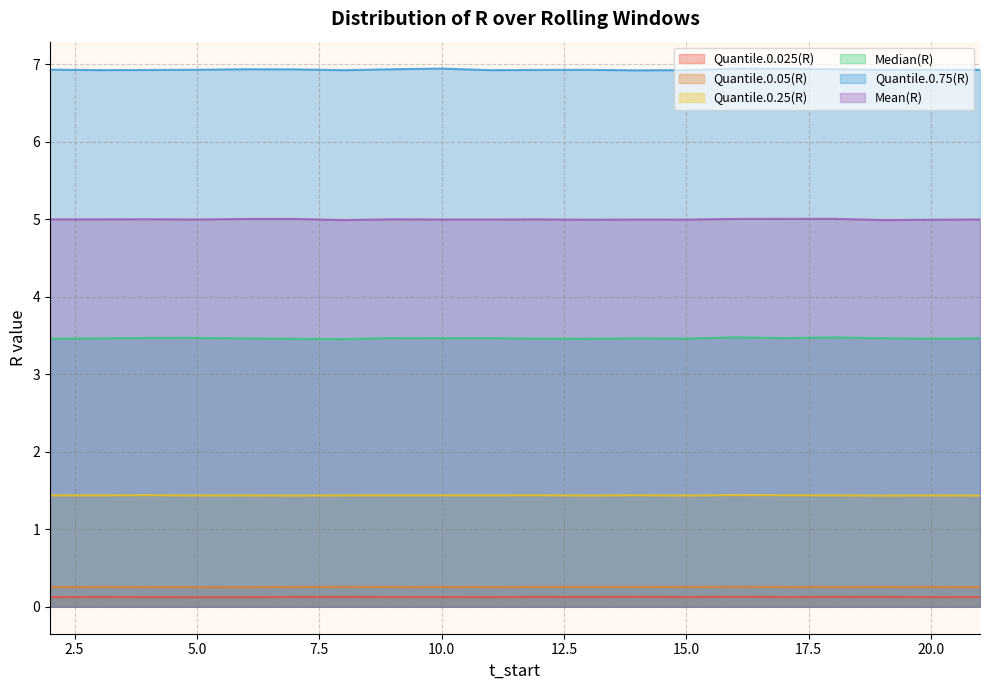

Reading left to right, list all the values displayed in this chart.

Quantile.0.025(R): 0.1	0.1	0.1	0.1	0.1	0.1	0.1	0.1	0.1	0.1	0.1	0.1	0.1	0.1	0.1	0.1	0.1	0.1	0.1	0.1
Quantile.0.05(R): 0.3	0.3	0.3	0.3	0.3	0.3	0.3	0.3	0.3	0.3	0.3	0.3	0.3	0.3	0.3	0.3	0.3	0.3	0.3	0.3
Quantile.0.25(R): 1.4	1.4	1.4	1.4	1.4	1.4	1.4	1.4	1.4	1.4	1.4	1.4	1.4	1.4	1.4	1.4	1.4	1.4	1.4	1.4
Median(R): 3.5	3.5	3.5	3.5	3.5	3.5	3.5	3.5	3.5	3.5	3.5	3.5	3.5	3.5	3.5	3.5	3.5	3.5	3.5	3.5
Quantile.0.75(R): 6.9	6.9	6.9	6.9	6.9	6.9	6.9	6.9	6.9	6.9	6.9	6.9	6.9	6.9	6.9	6.9	6.9	6.9	6.9	6.9
Mean(R): 5.0	5.0	5.0	5.0	5.0	5.0	5.0	5.0	5.0	5.0	5.0	5.0	5.0	5.0	5.0	5.0	5.0	5.0	5.0	5.0